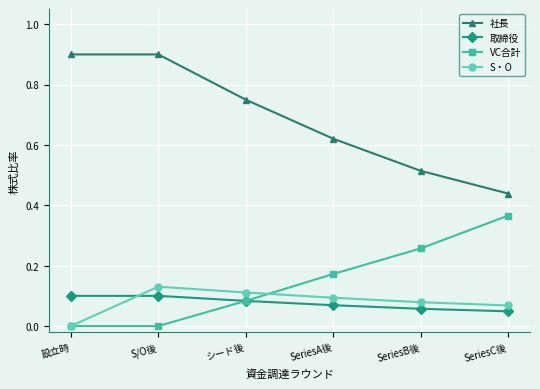

What is the label of the 3rd point from the right?

SeriesA後